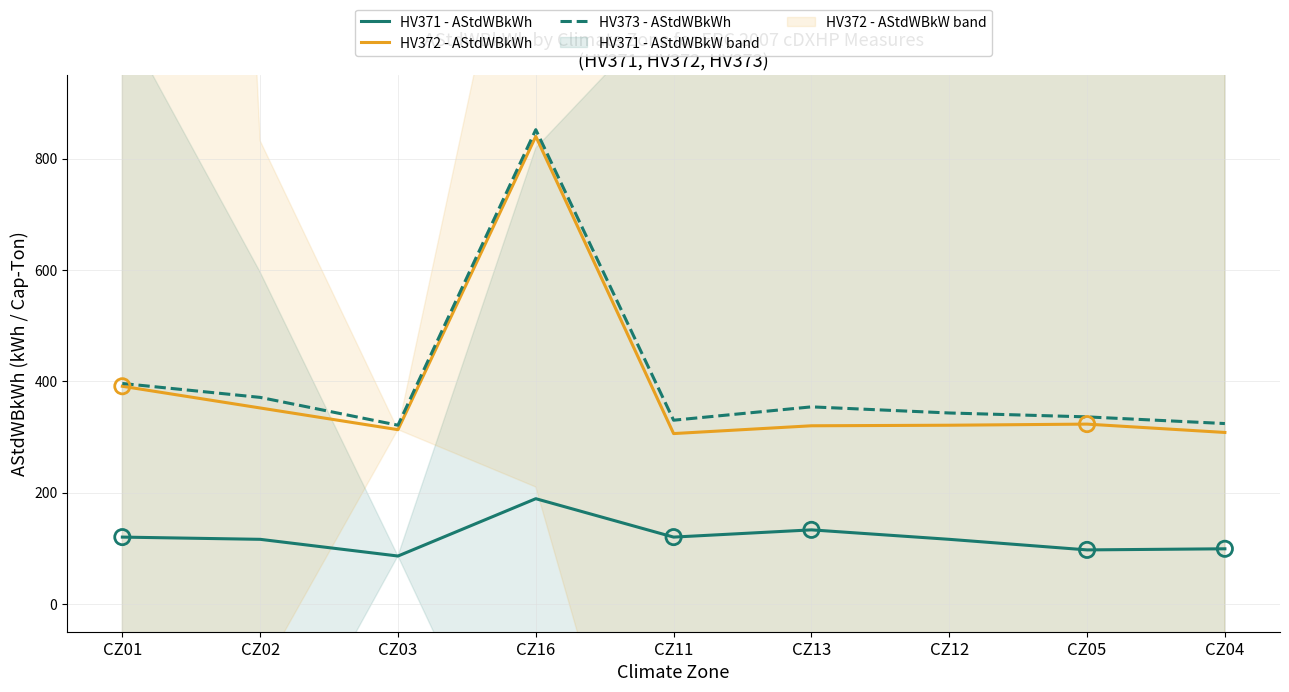

Which series reaches the maximum Y coordinate?

HV373 - AStdWBkWh